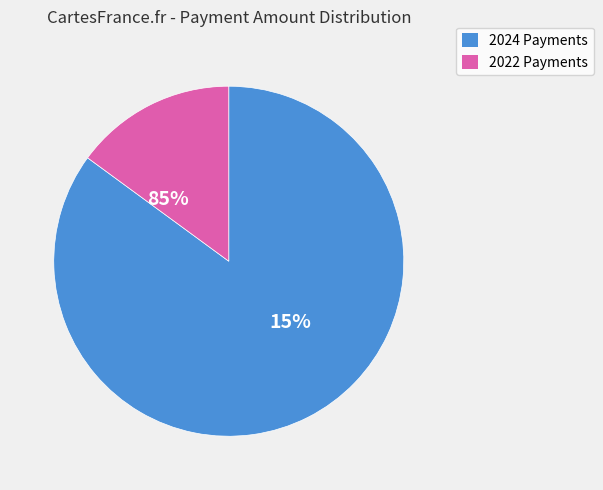

Is 322091 the majority of the pie?

No